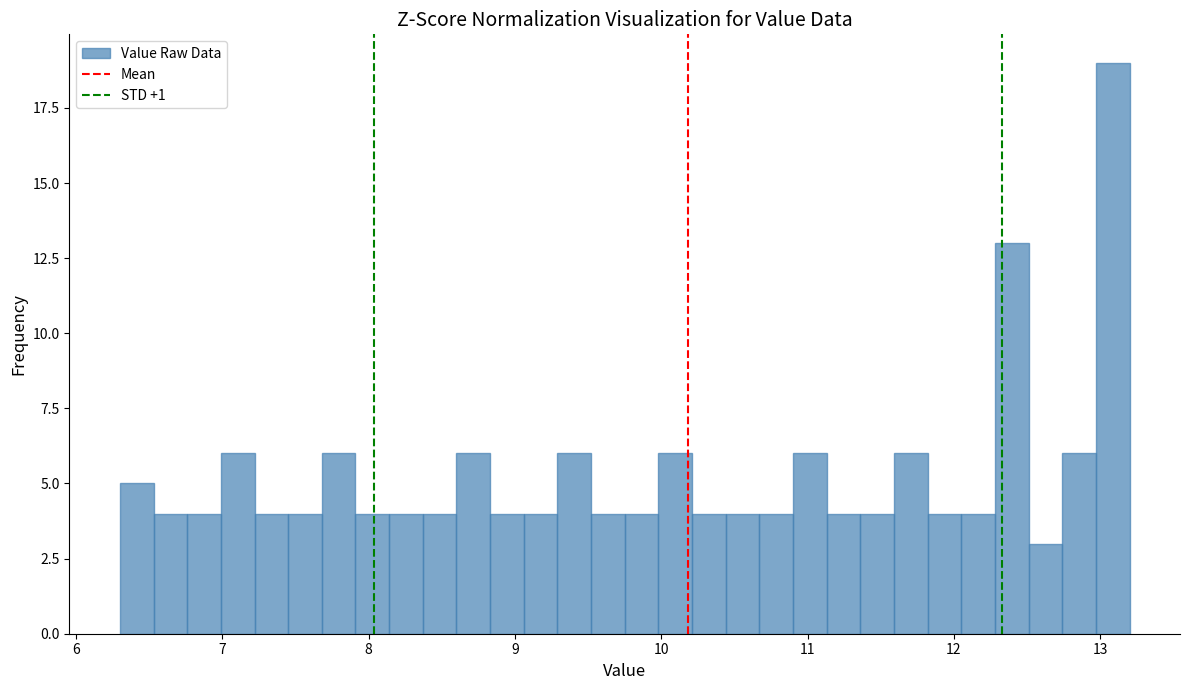

Read against the x-axis, roughly where is the centre of the tallest bar?

13.1